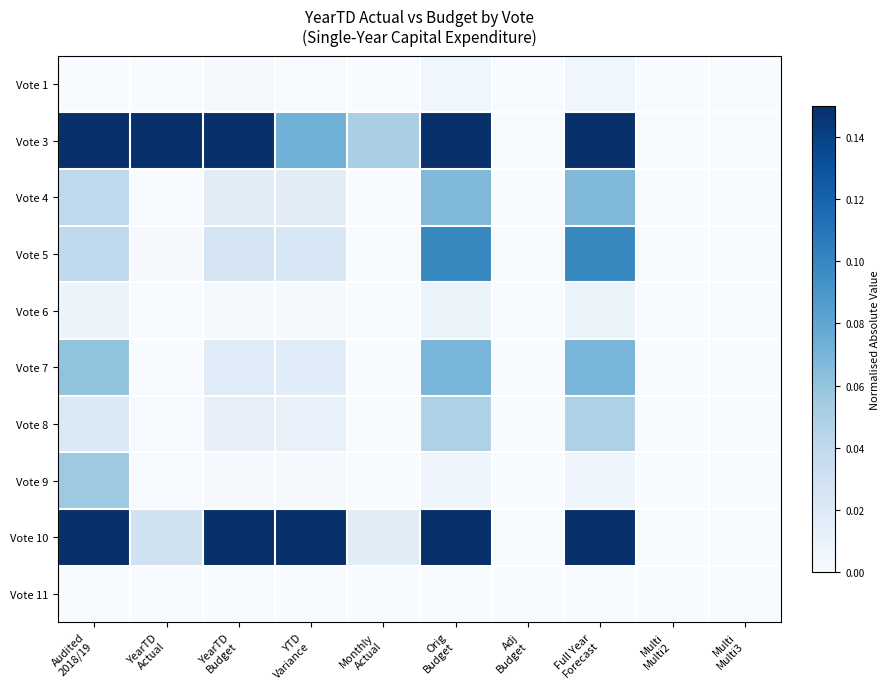

At how many categories does at least one series exceed 0?

7